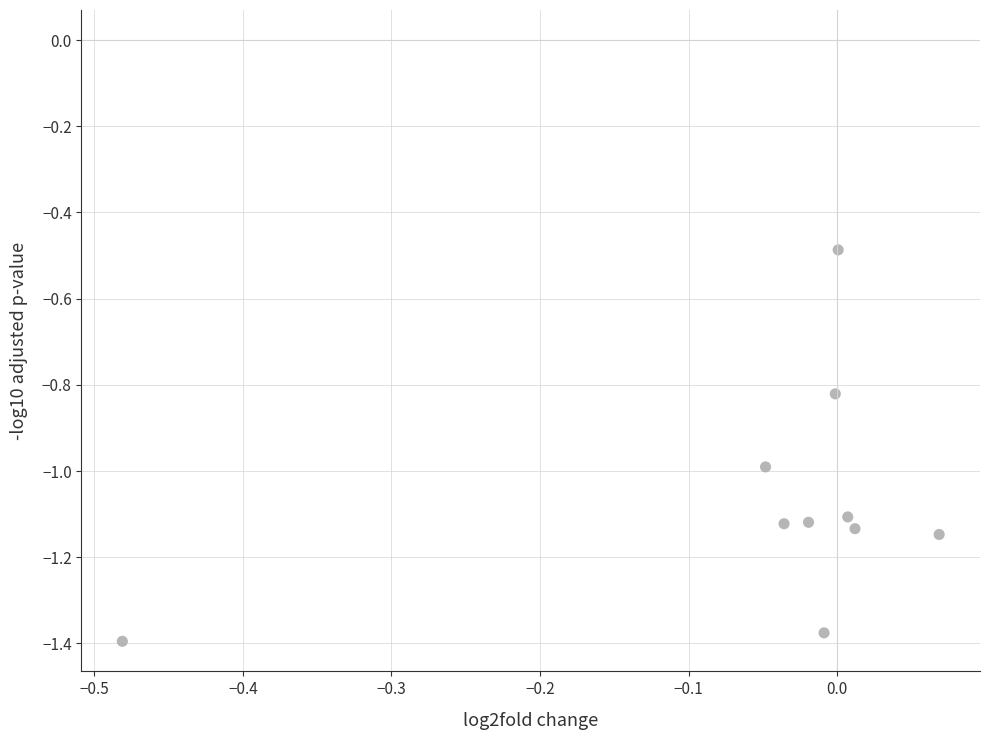

What is the range of Y values (max minus min)?

0.9